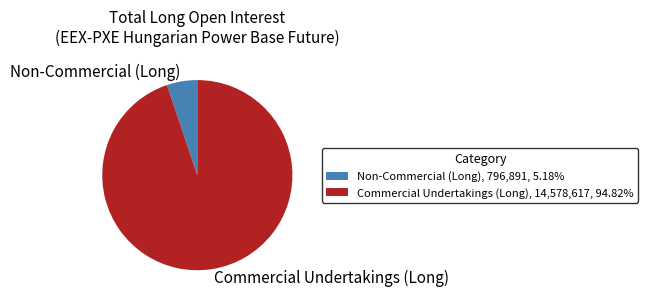

What is the majority slice?

Commercial Undertakings (Long)